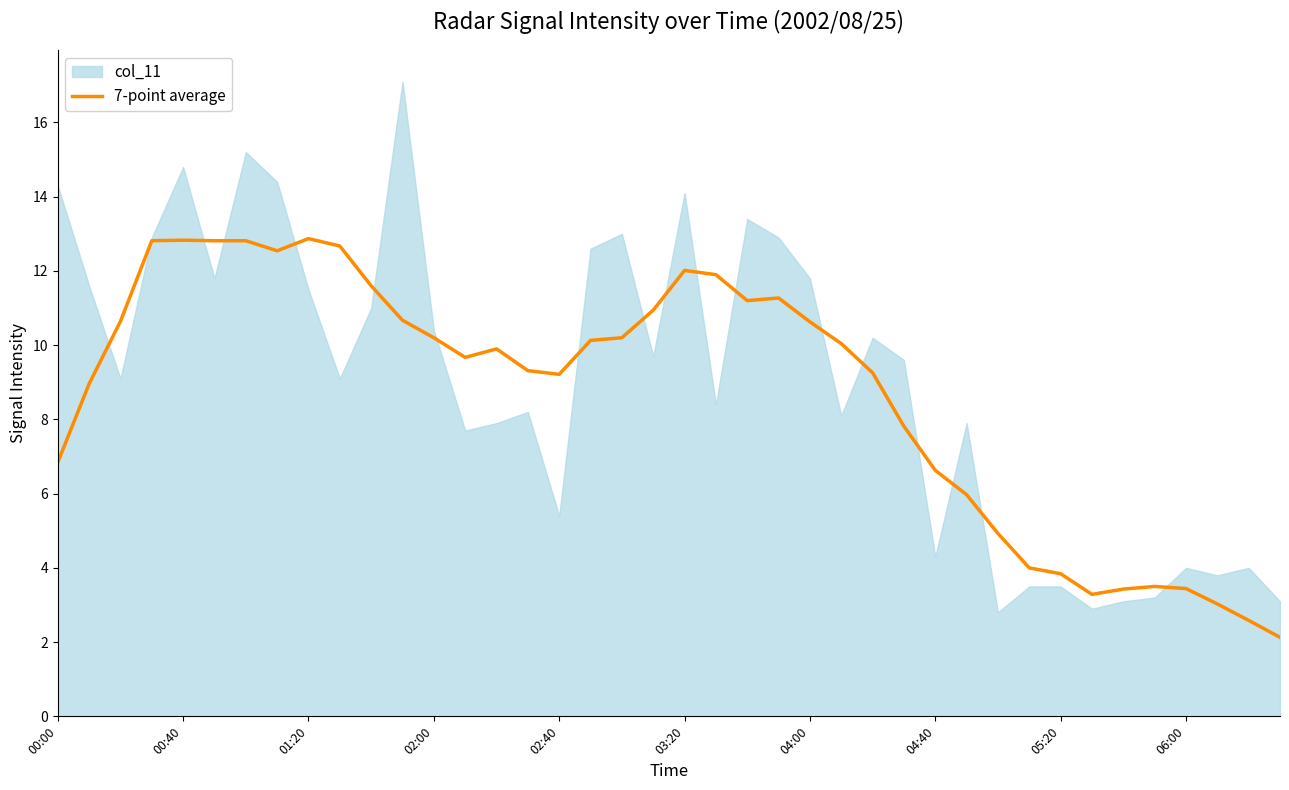

At which label is the value closest to 7?

00:00